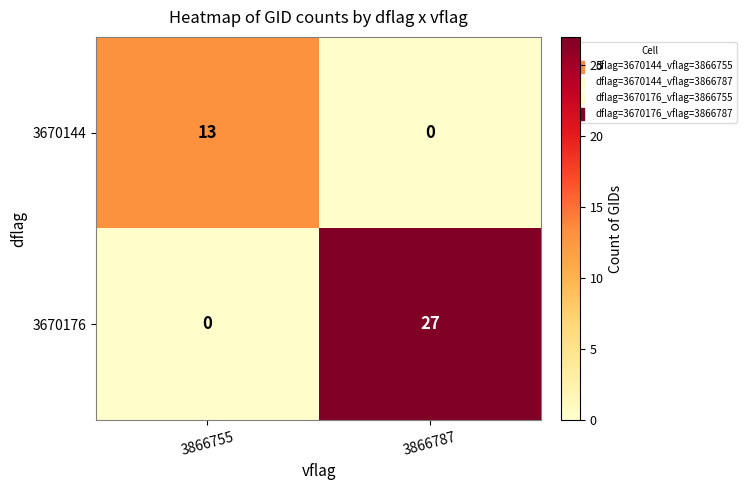

Rank the series by their average value, from lowest to highest.

3670144, 3670176